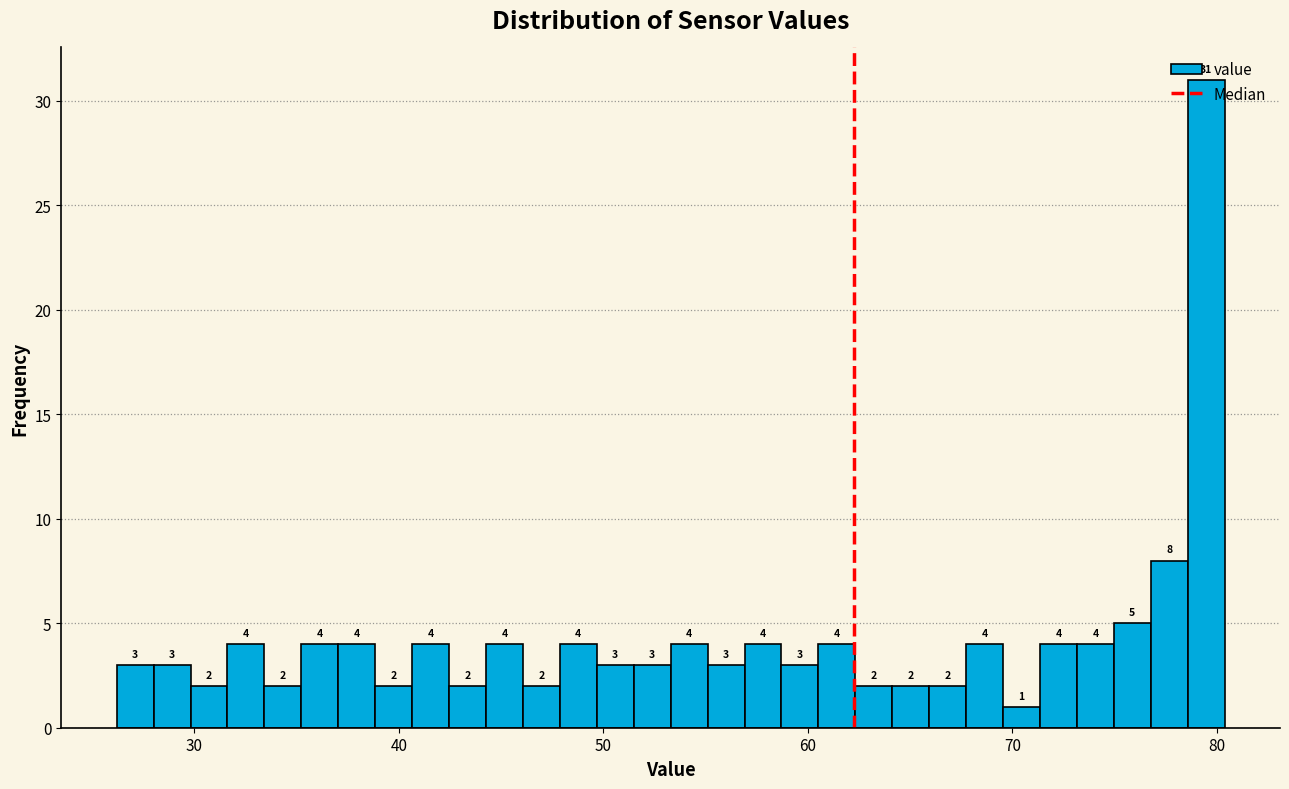

Around what value on the x-axis is the tallest bar? Give the approximate position of its centre, as read against the axis.

79